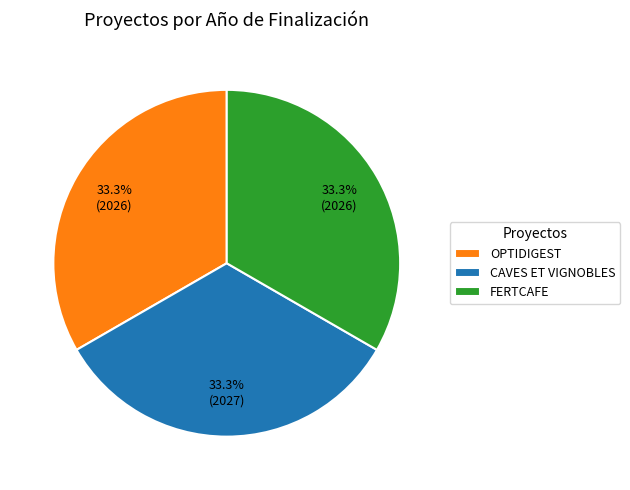

What is the ratio of the value at FERTCAFE to the value at OPTIDIGEST?

1.0